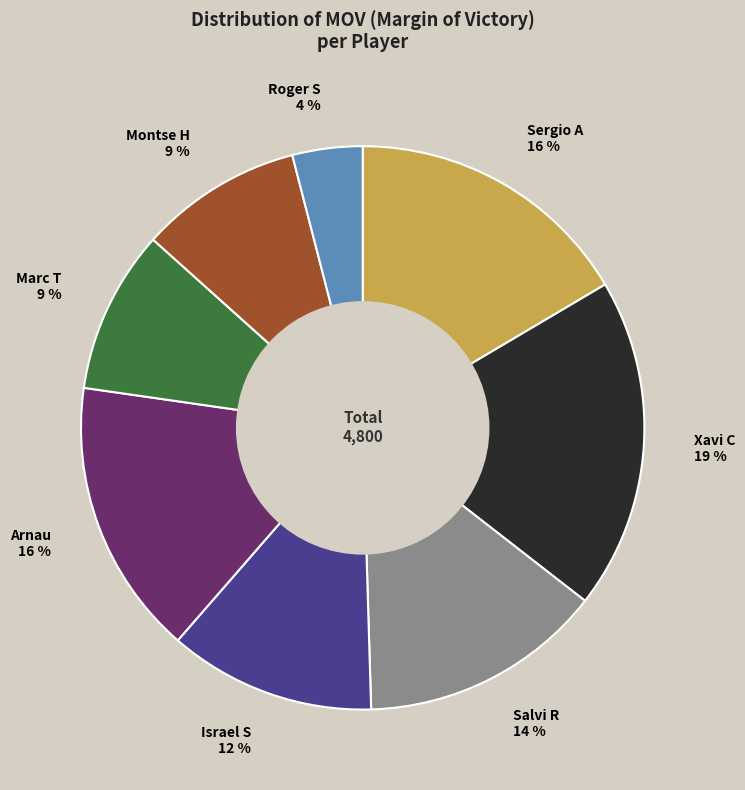

To the nearest percent, what is the combined percentage of Israel S and Arnau?

28%